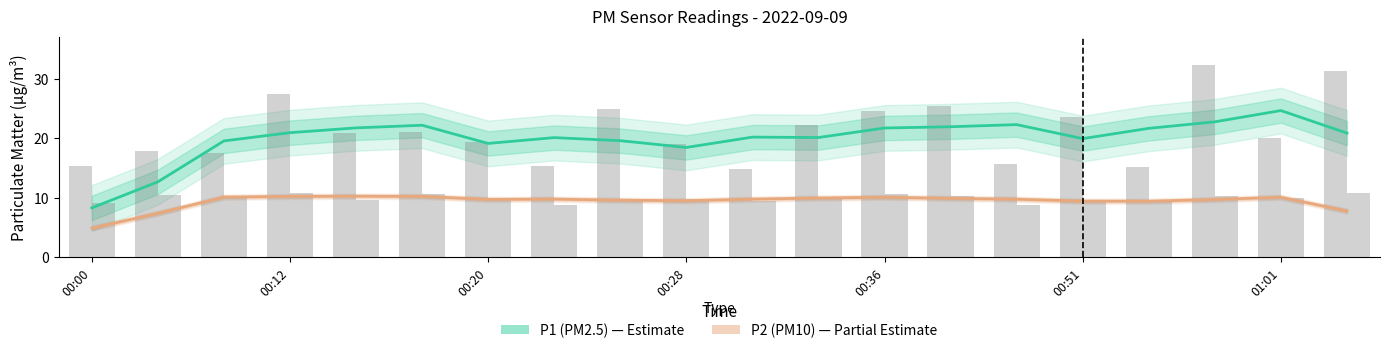

What are all the series names shown in the legend?

P1 (PM2.5), P2 (PM10)